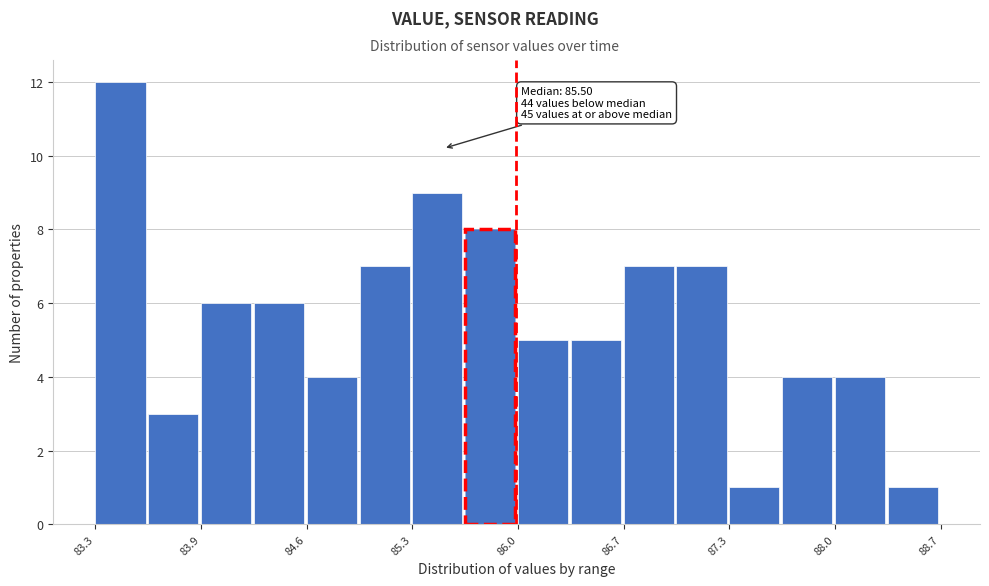

Read against the x-axis, roughly where is the centre of the tallest bar?

83.4